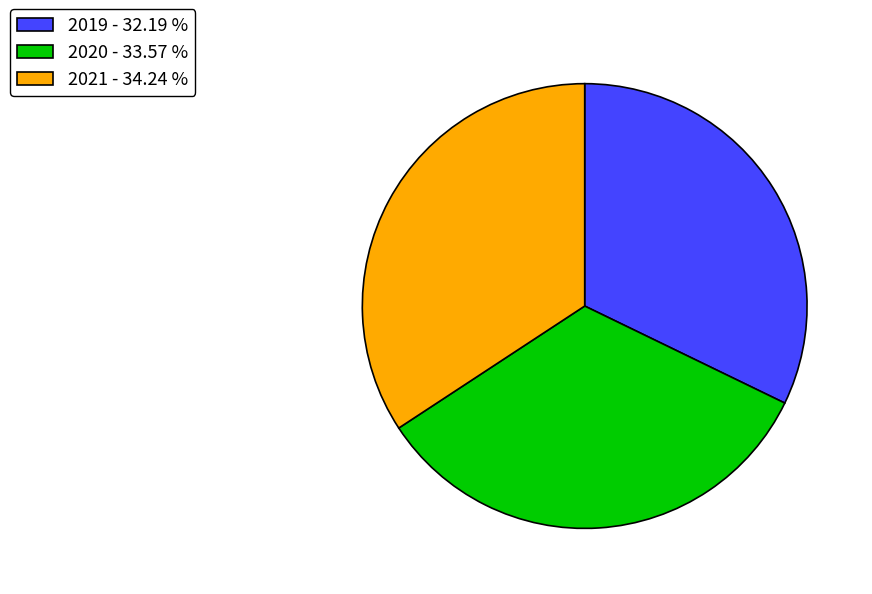

Does any single category account for the majority?

No